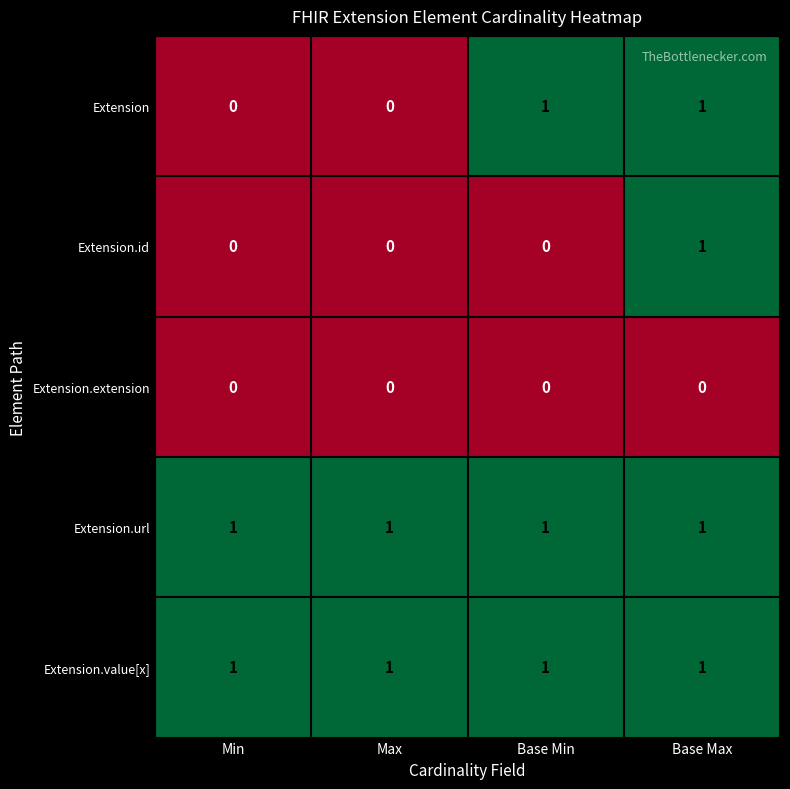

How many Extension values are between 0 and 1?

4